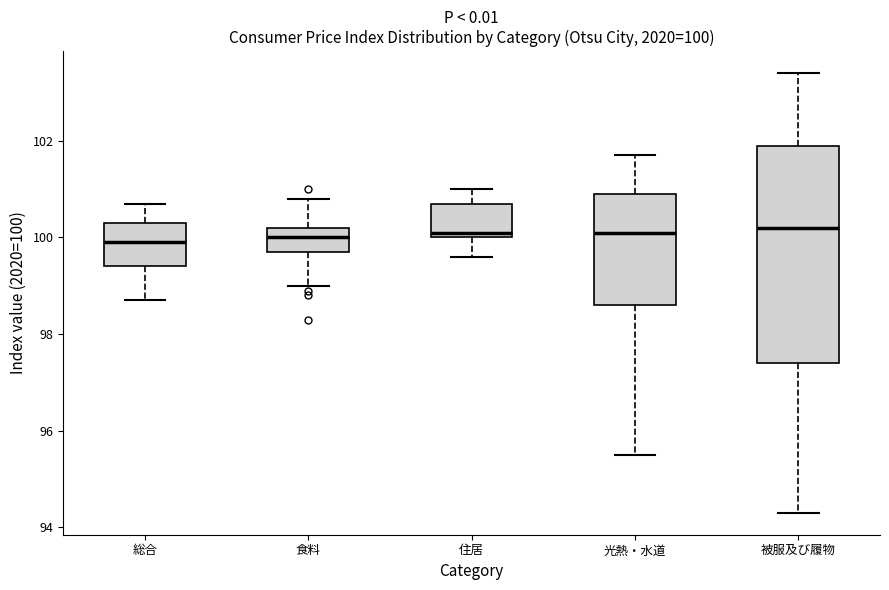

Which box is the tallest, from its lower edge to its upper edge?

被服及び履物